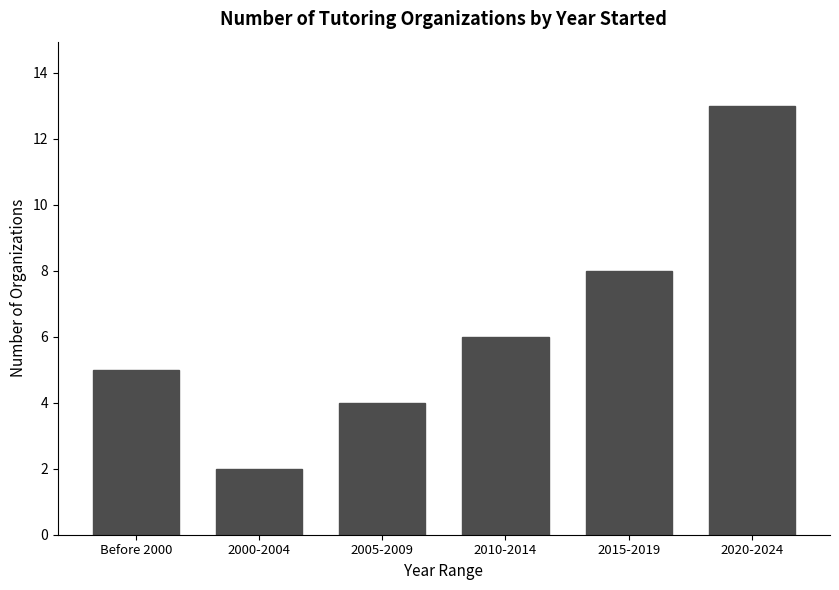

What is the minimum value shown in the chart?

2